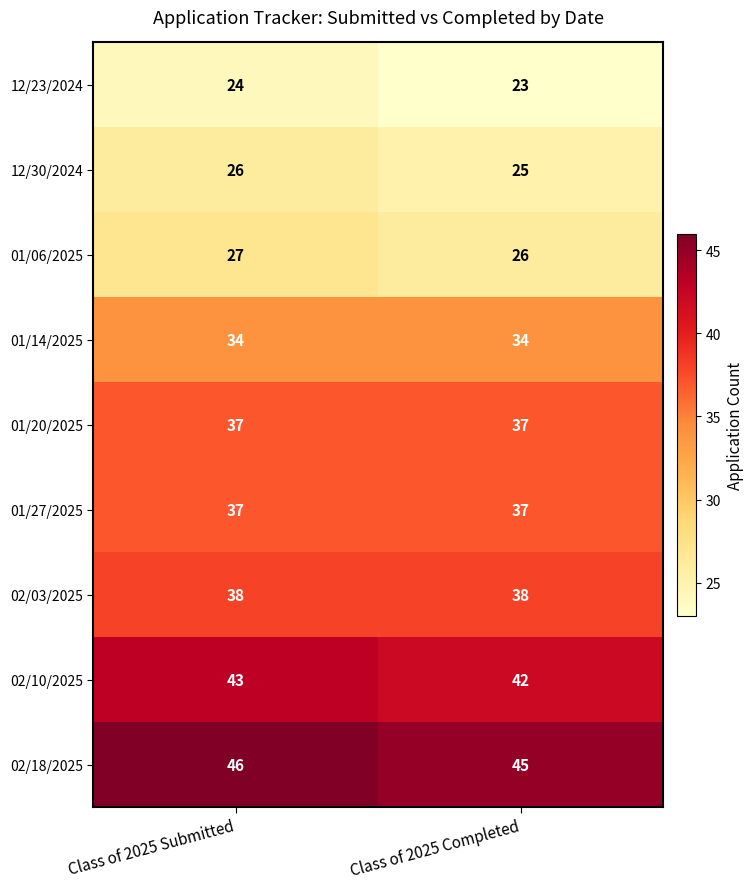

Which series has the largest total across all categories?

02/18/2025